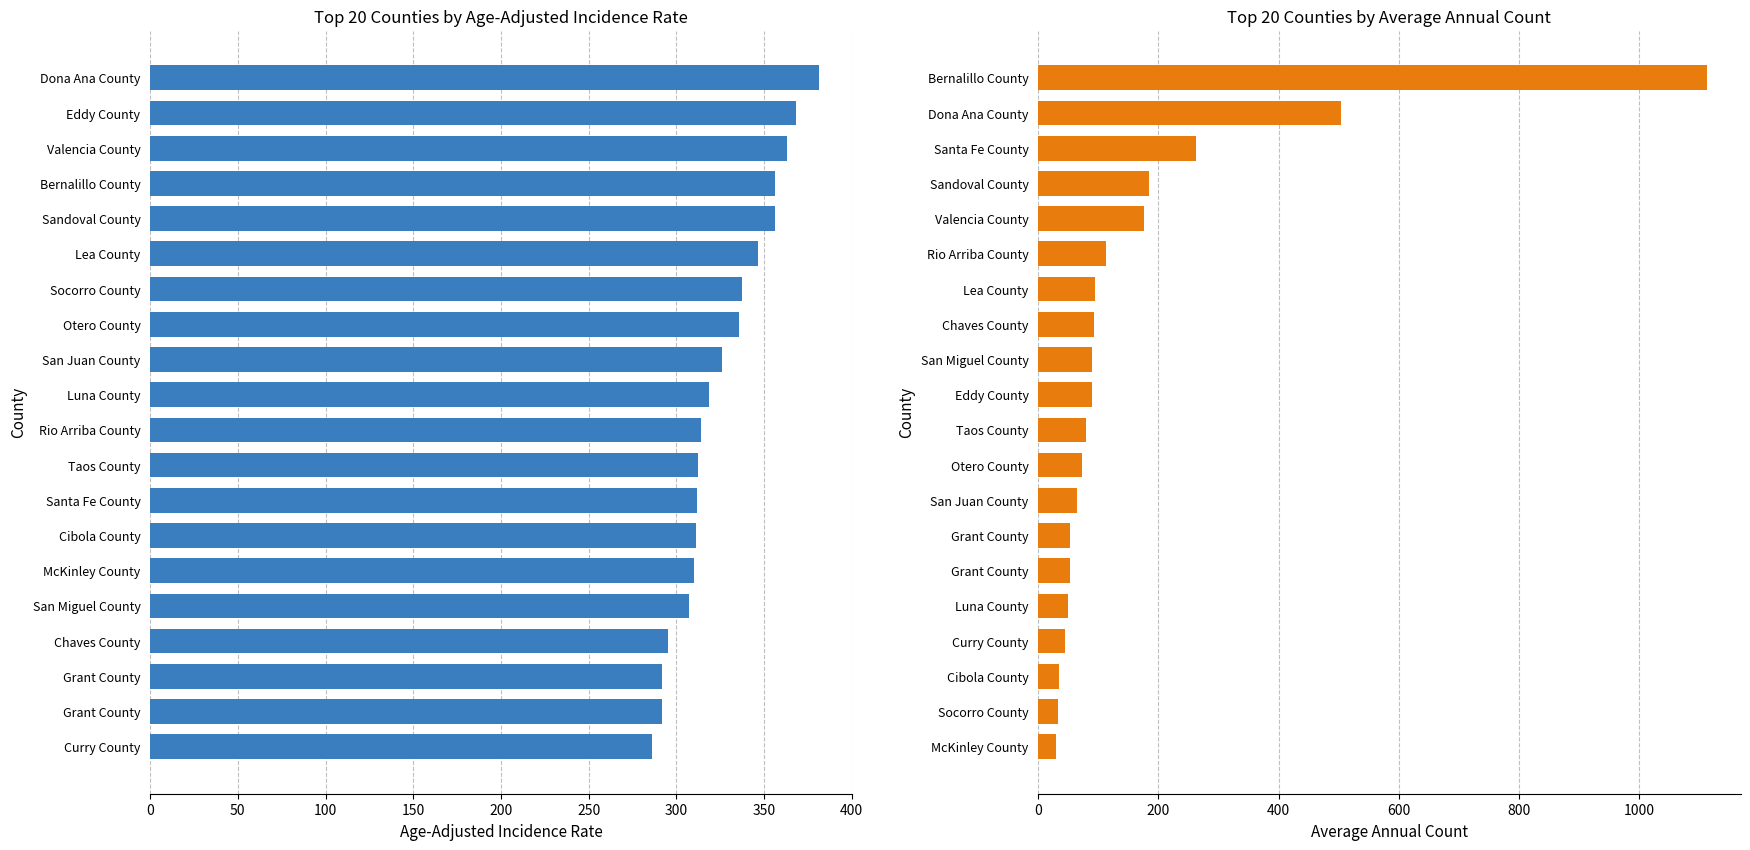

Between 400 and 11, which series saw the biggest shift?

Average Annual Count